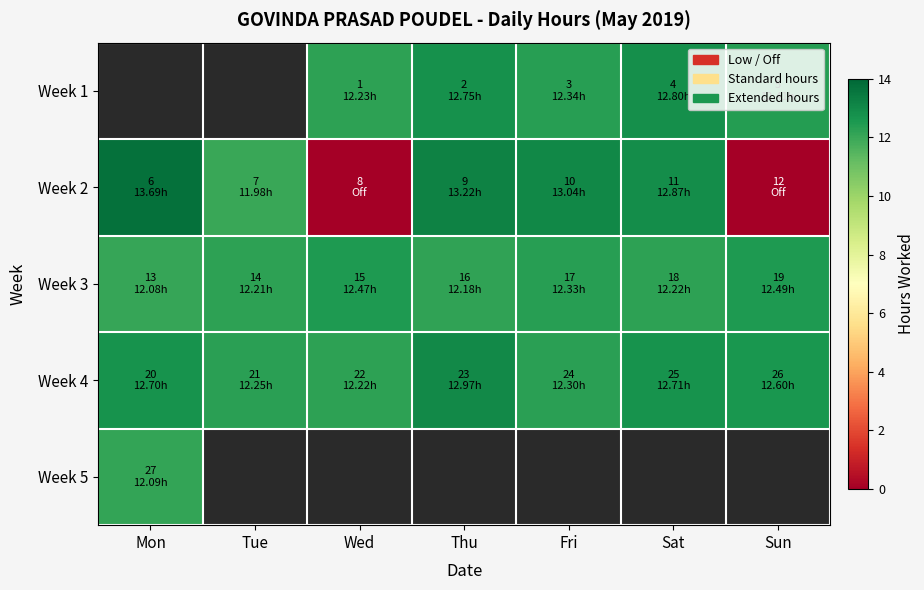

At which category does the chart reach its minimum across all series?

Wed